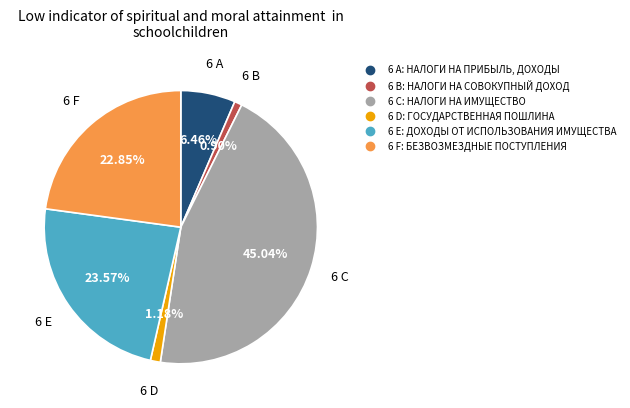

Is there a majority slice in this chart?

No